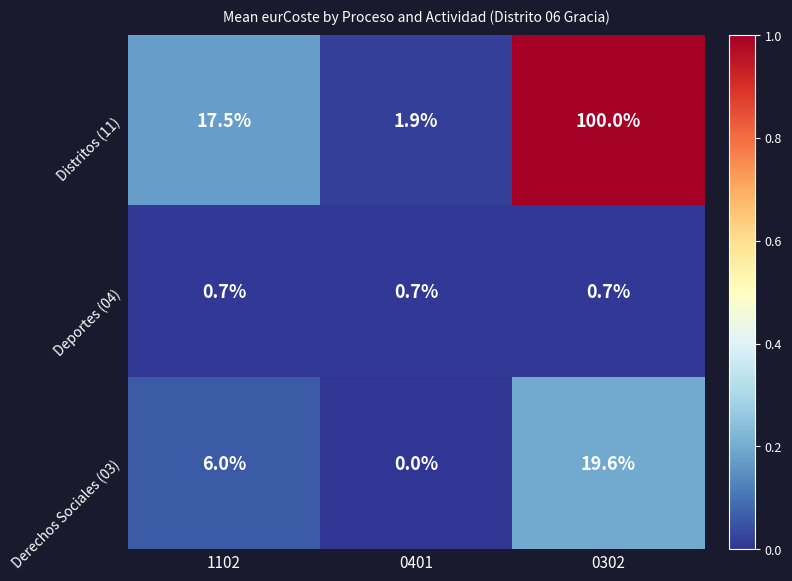

Rank the series by their maximum value, from highest to lowest.

Distritos (11), Derechos Sociales (03), Deportes (04)